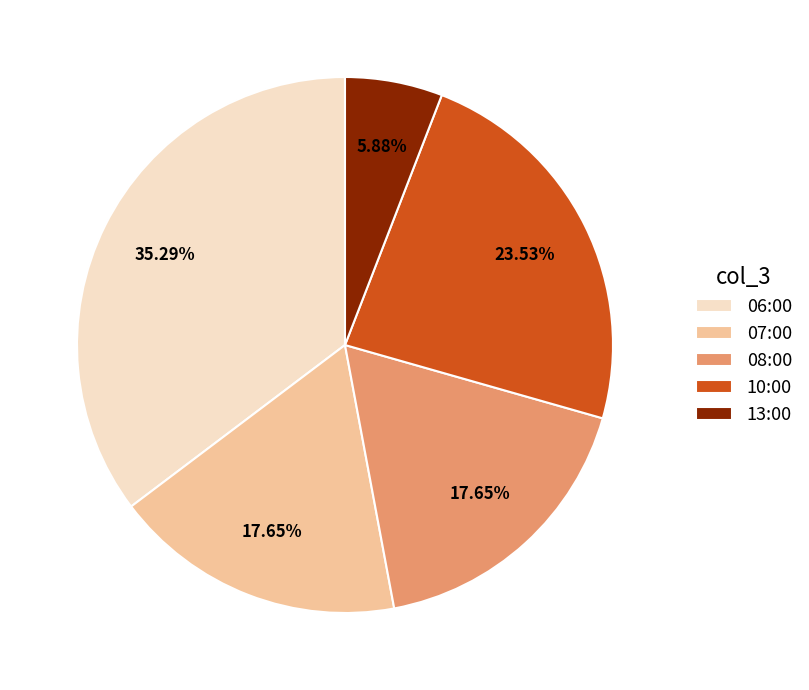

What is the largest slice in the pie chart?

06:00